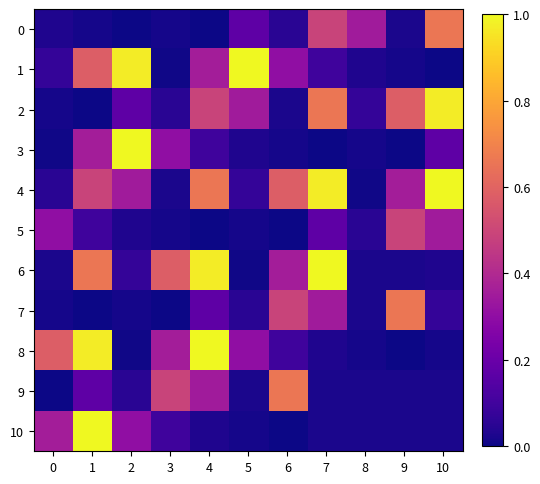

What is the total value across all series at 10?

3.3